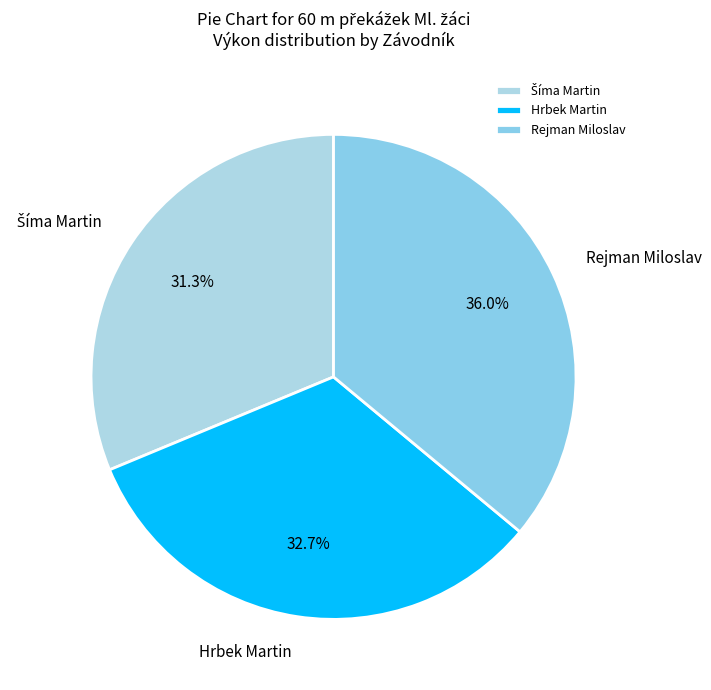

To the nearest percent, what portion does Hrbek Martin represent?

33%